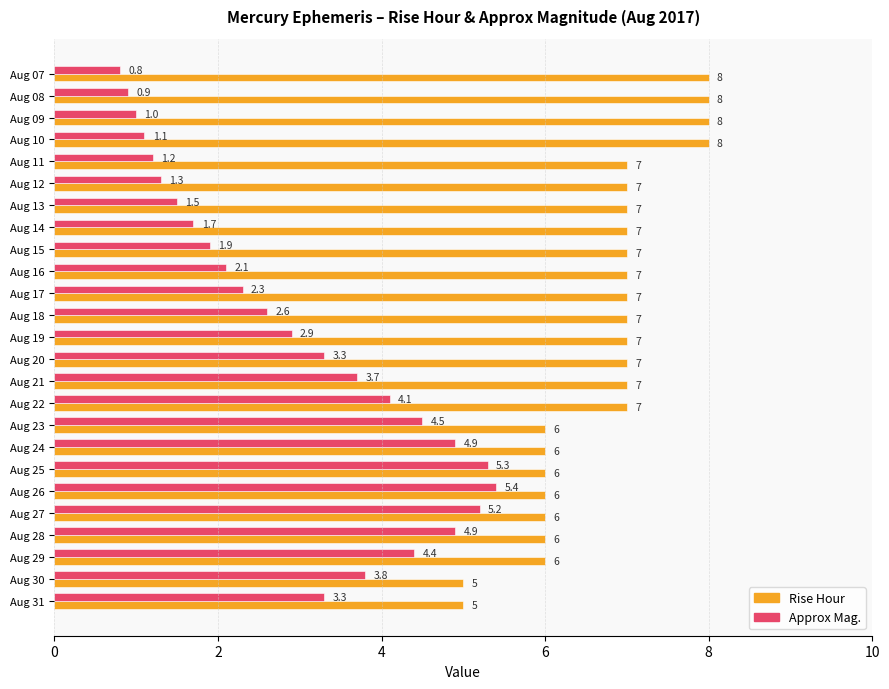

Which series has the largest range (max minus min)?

Approx Mag.